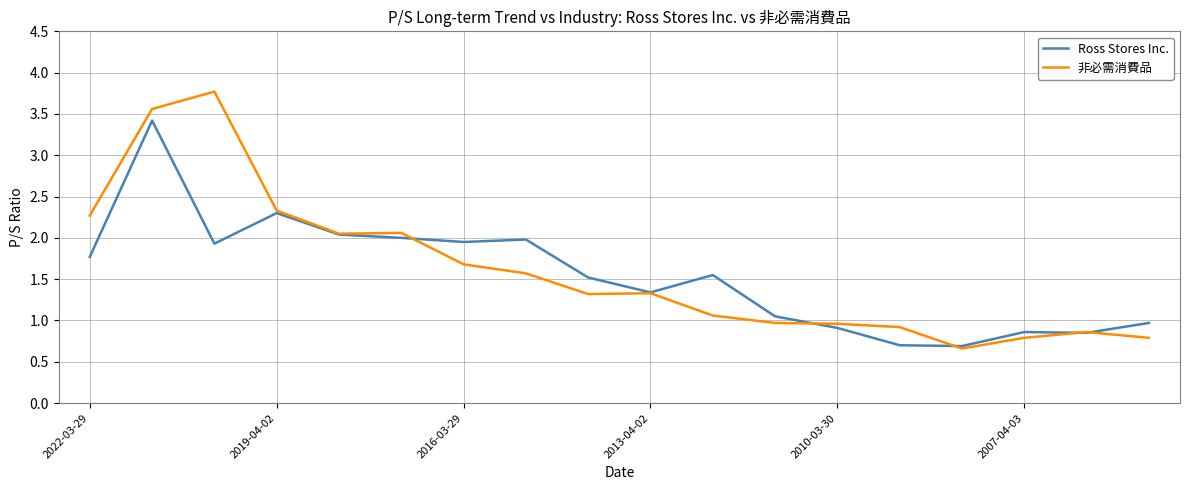

True or false: 非必需消費品 has more than 1 interior local peaks.

True